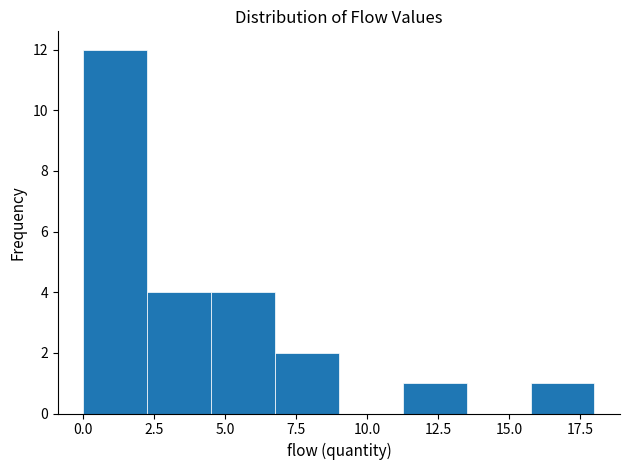

Over which range of the x-axis is the bar tallest?

0.00 to 2.25